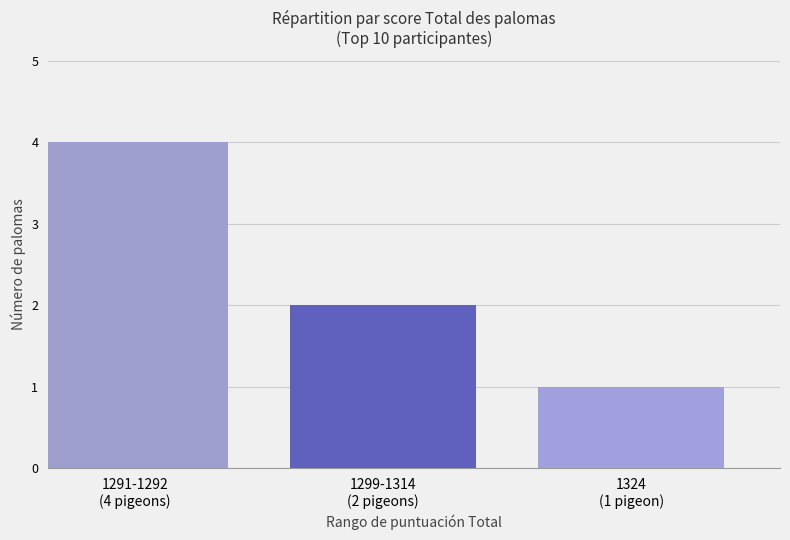

Count the number of categories in the chart.

3